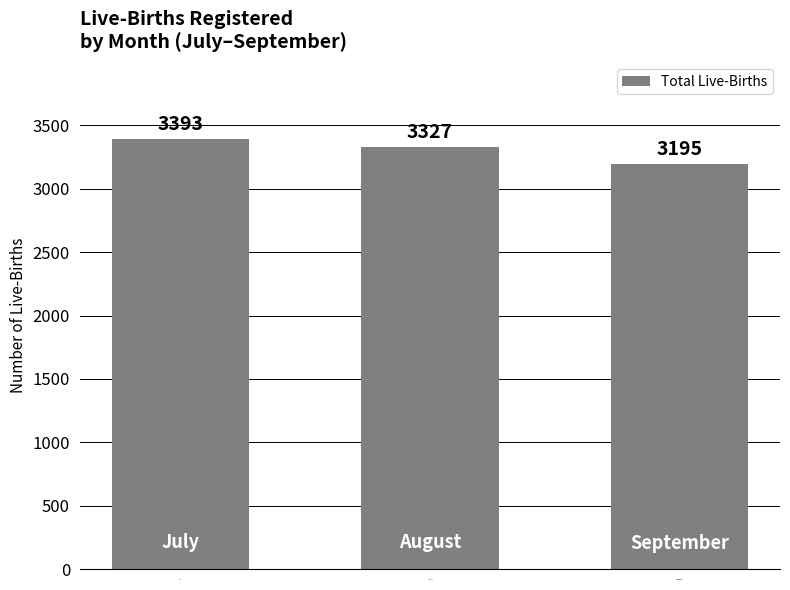

Which has a higher value, July or September?

July